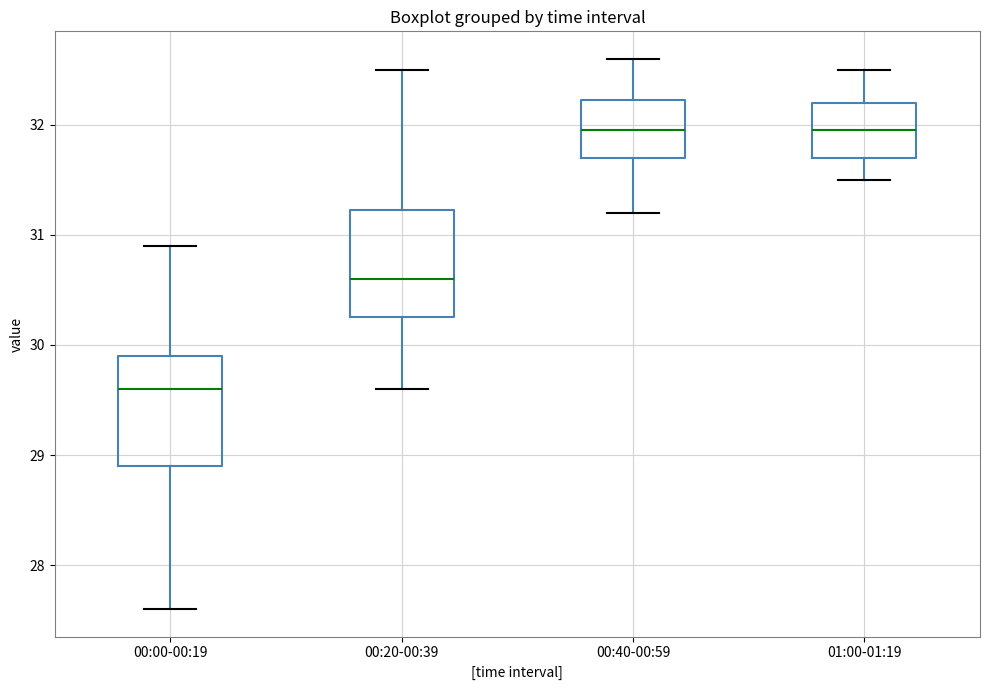

Where does the lower whisker of the box for 00:00-00:19 end on the y-axis? The values are not printed on the chart, so give them approximately, as read against the axis.

27.6